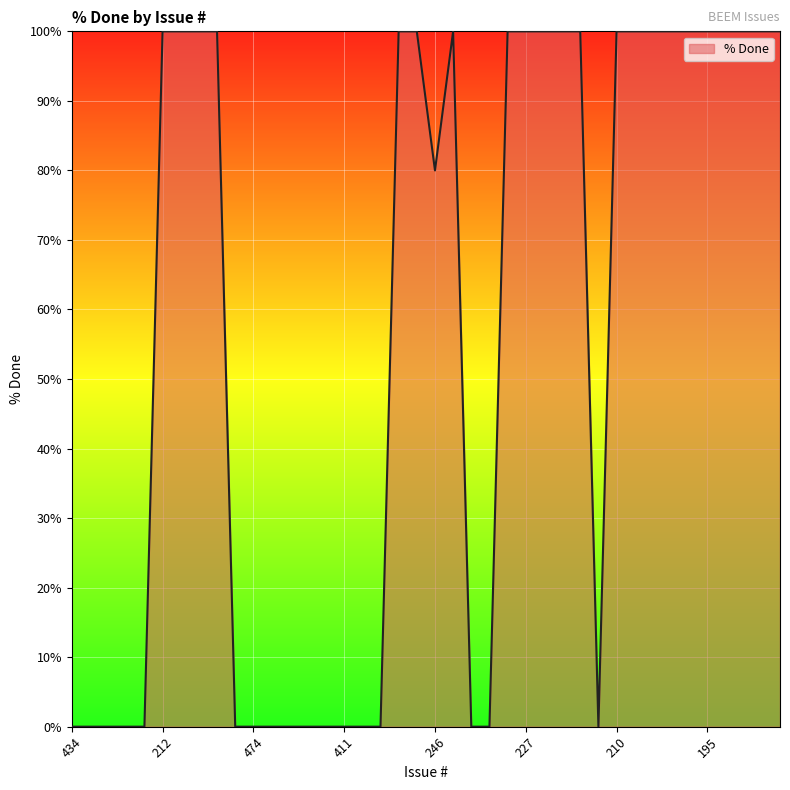

What is the difference between the maximum and minimum values?

100